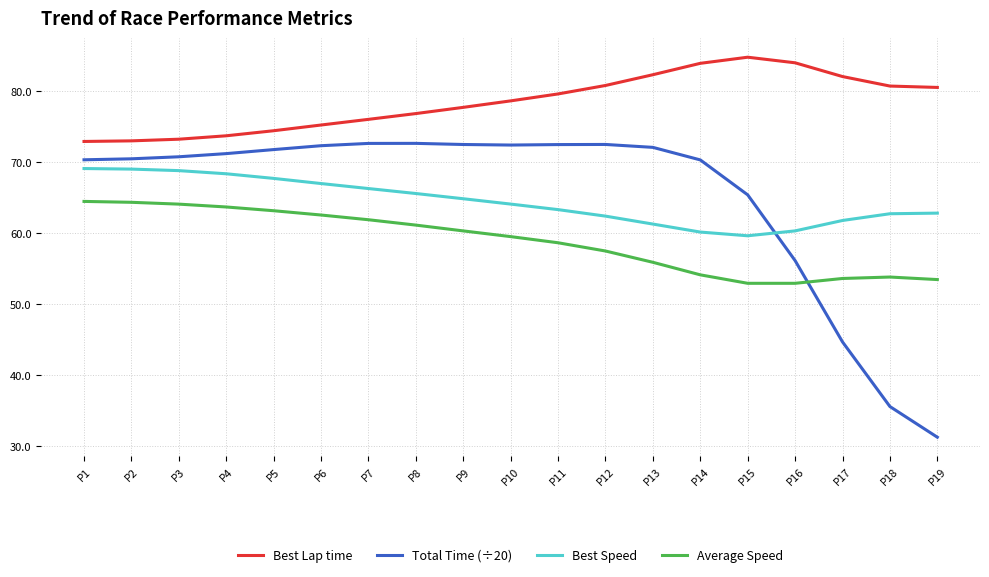

Which series has the largest range (max minus min)?

Total Time (÷20)